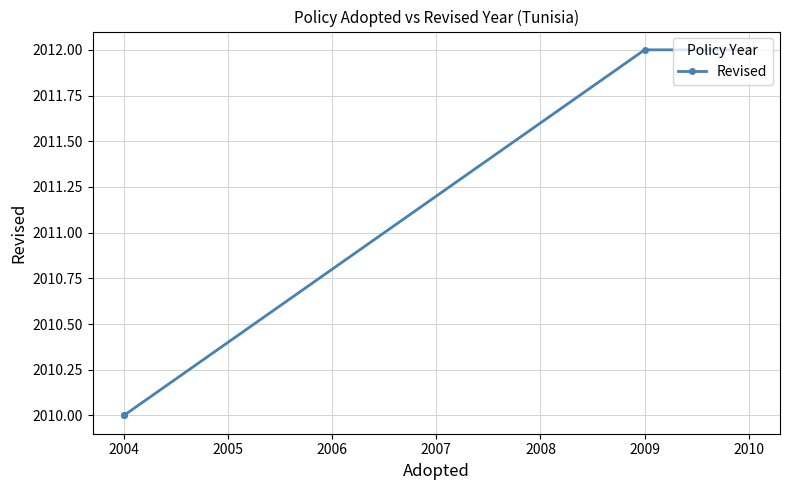

What is the sum of all values?

8044